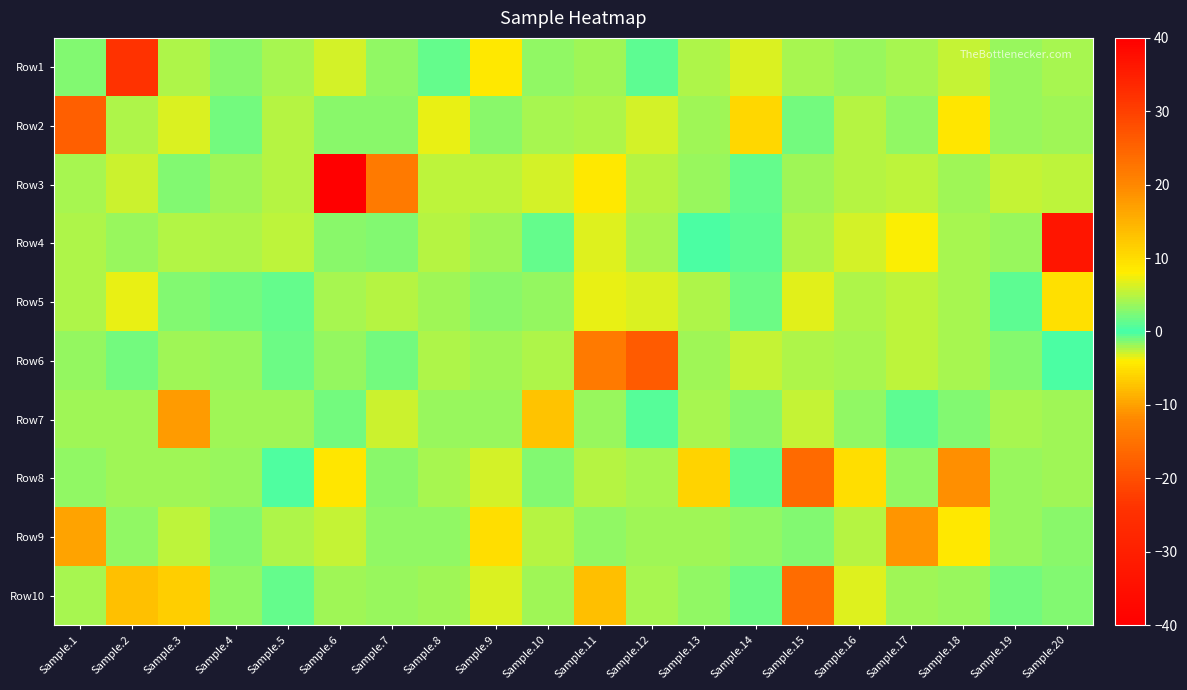

What is the smallest value displayed?

-33.3